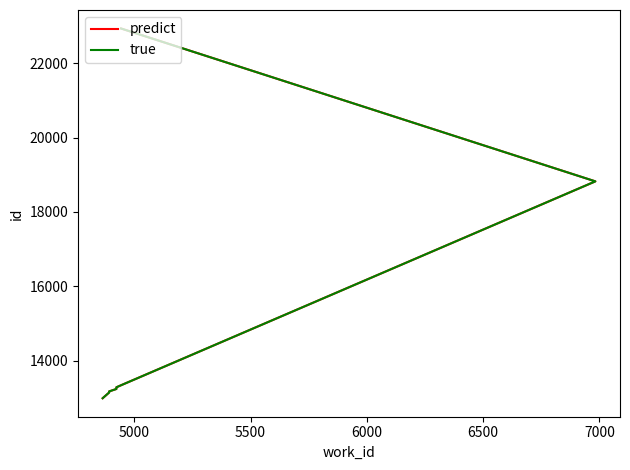

What are all the series names shown in the legend?

predict, true